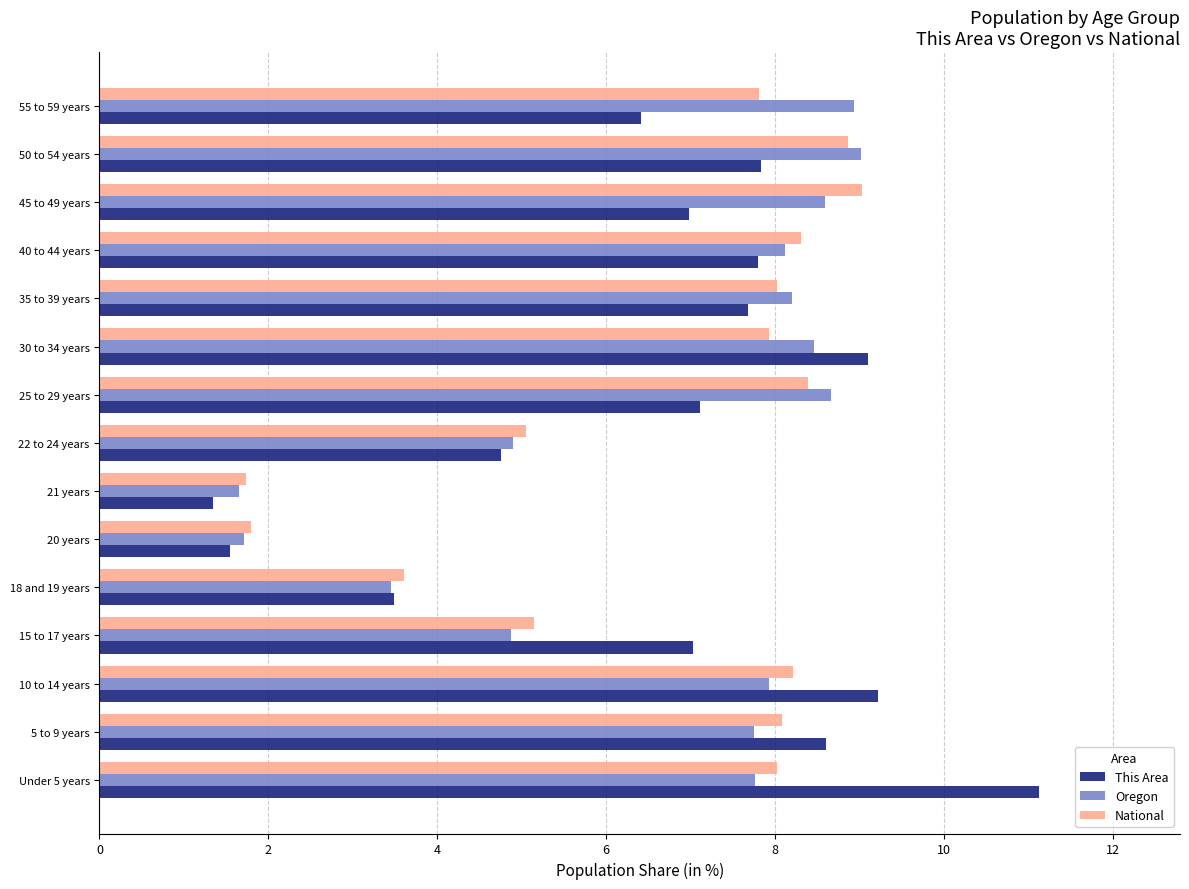

What is the total value across all series at 10 to 14 years?

25.4